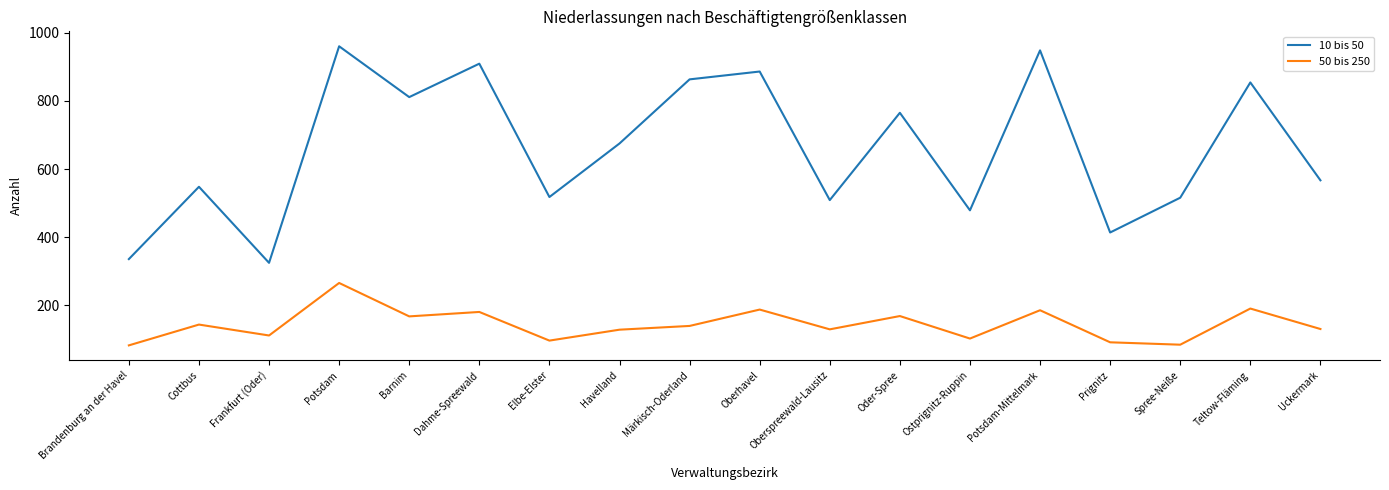

Is this an area chart (filled region under the line)?

No